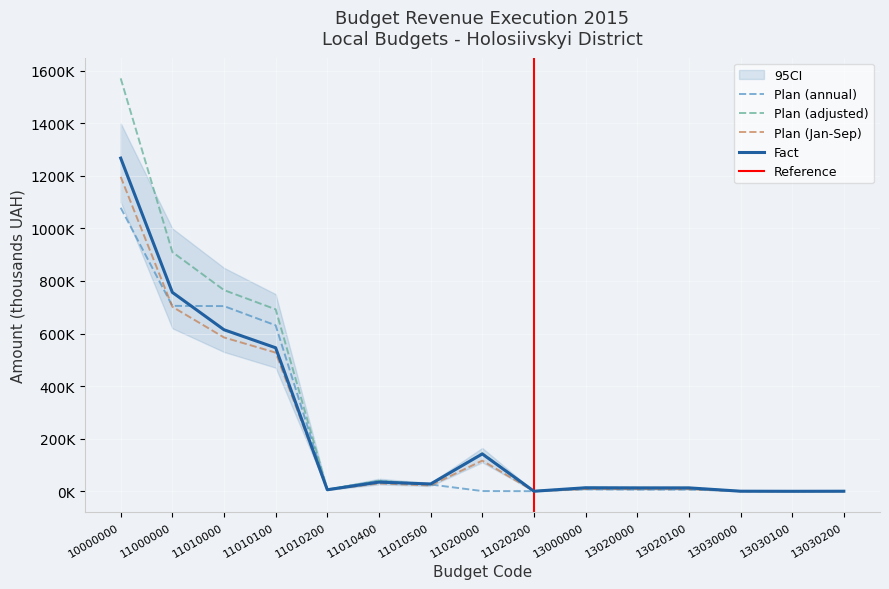

At which label does Plan (annual) first exceed 7200?

10000000